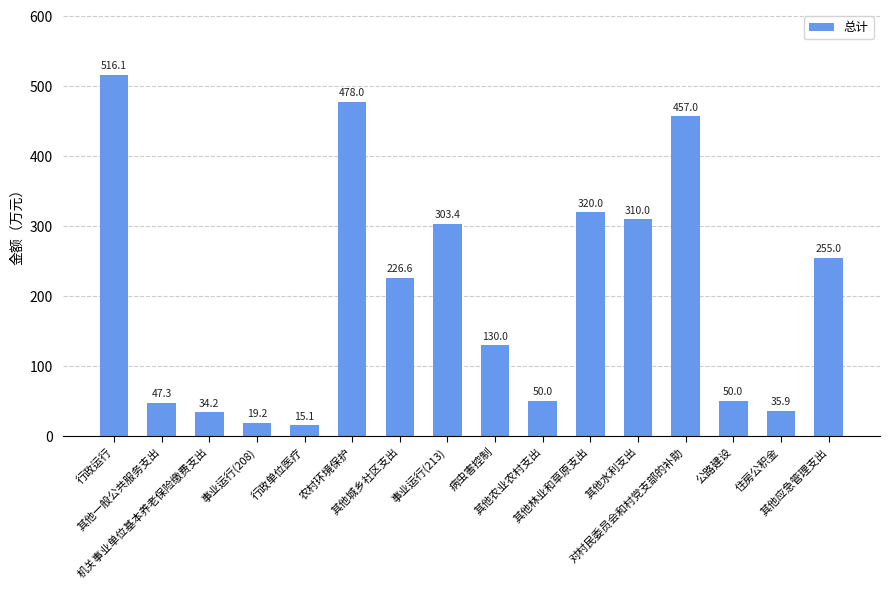

What is the difference between the maximum and second lowest values?

496.9